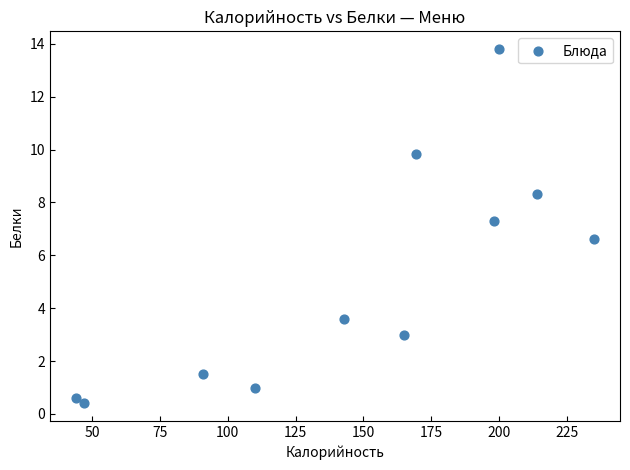

What is the average Y value?

5.1